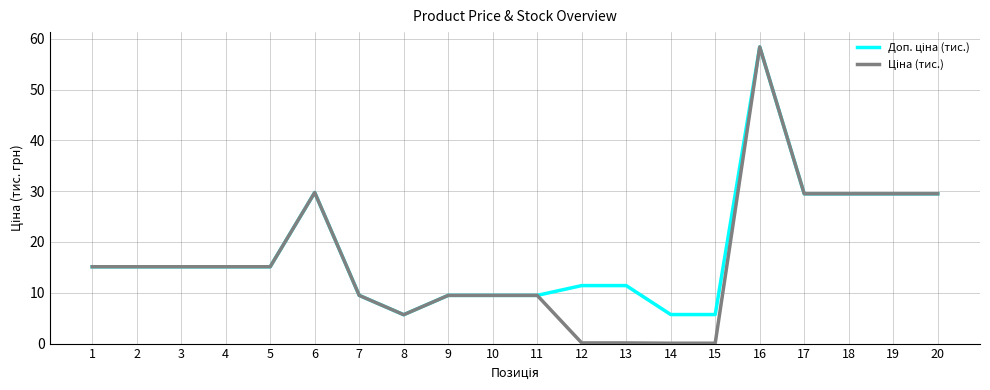

What is the greatest value displayed?

58.4